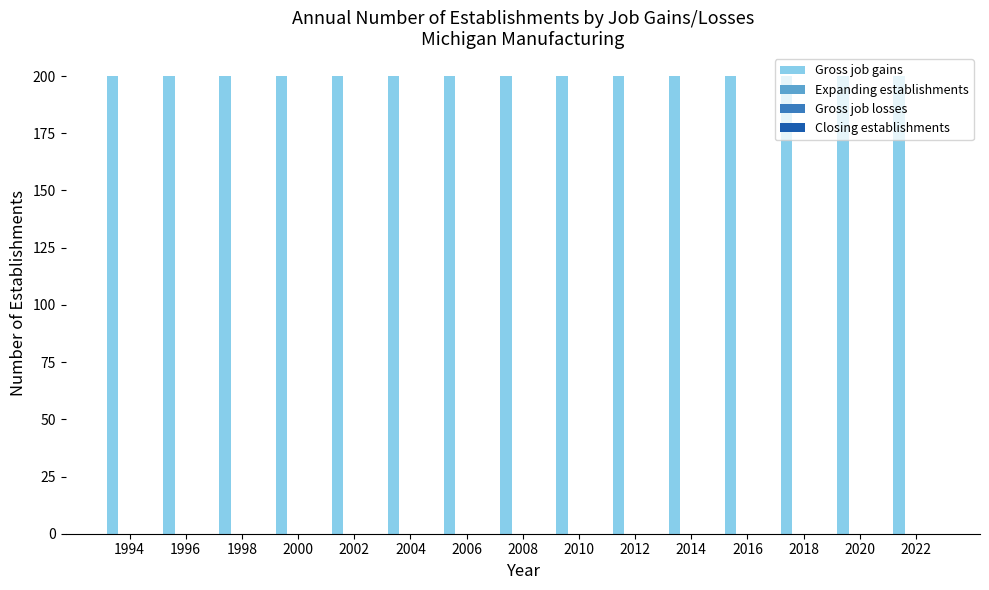

At which label does Expanding establishments reach its minimum?

1994